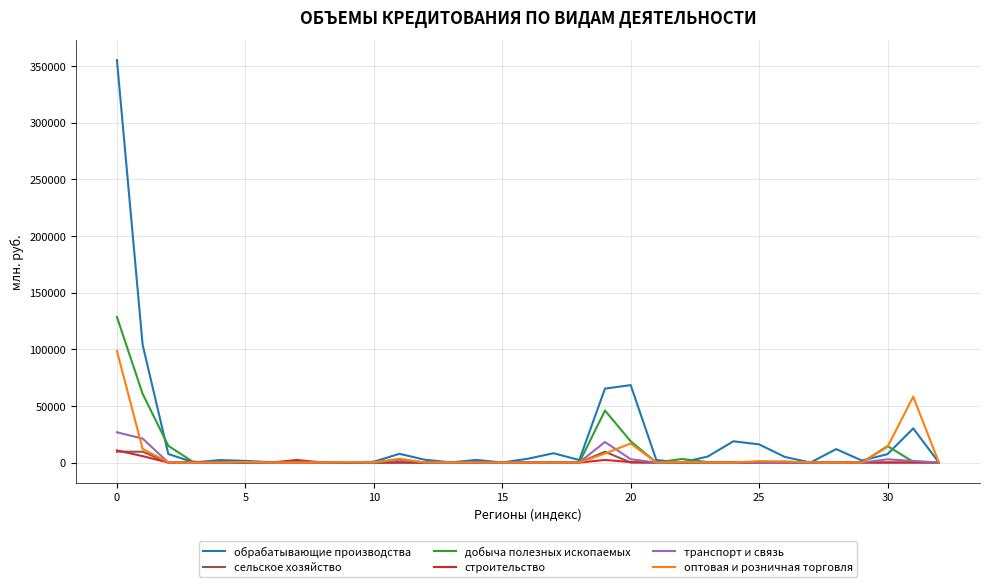

What is the greatest value displayed?

355214